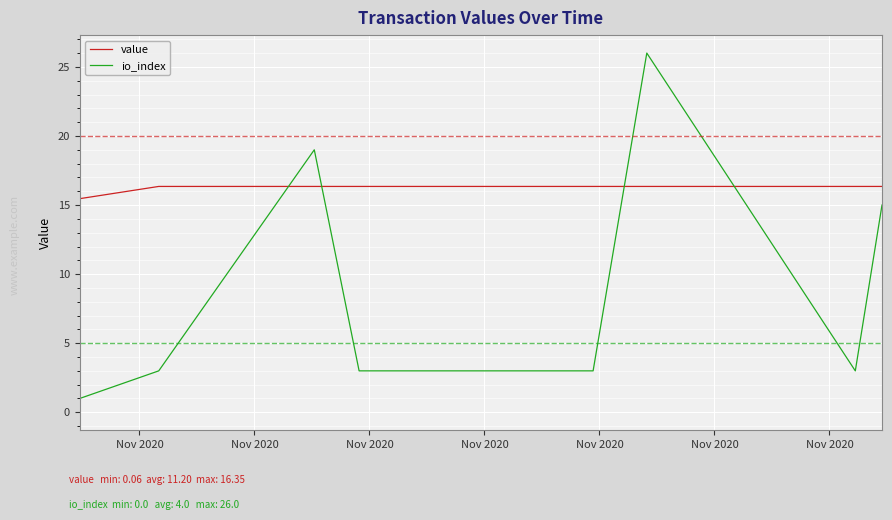

What is the highest value of the value series?

16.3